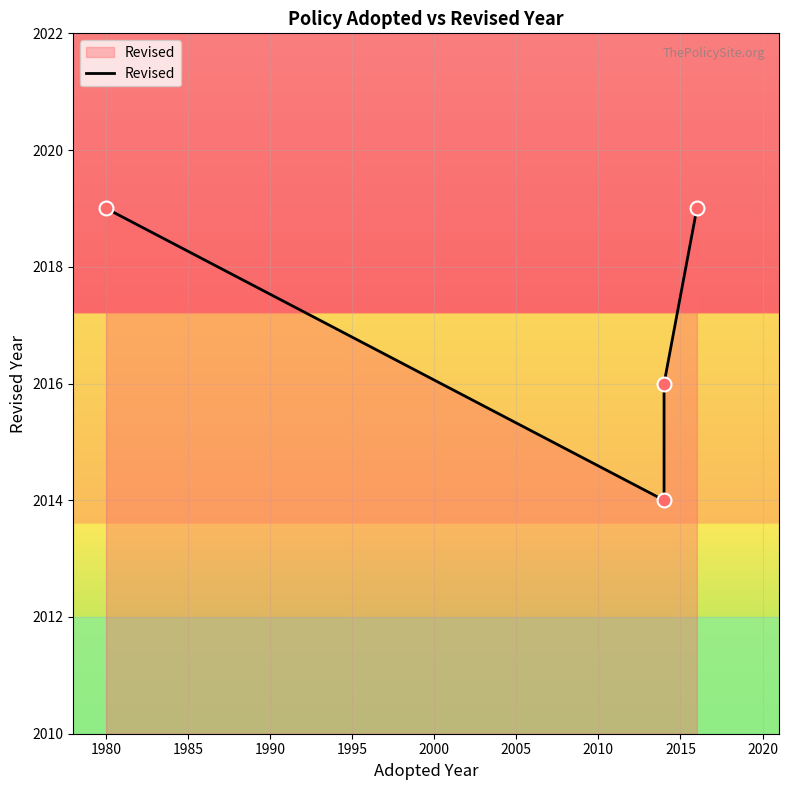

Approximately how many times larger is the value at 1990 compared to 1985?

1.0